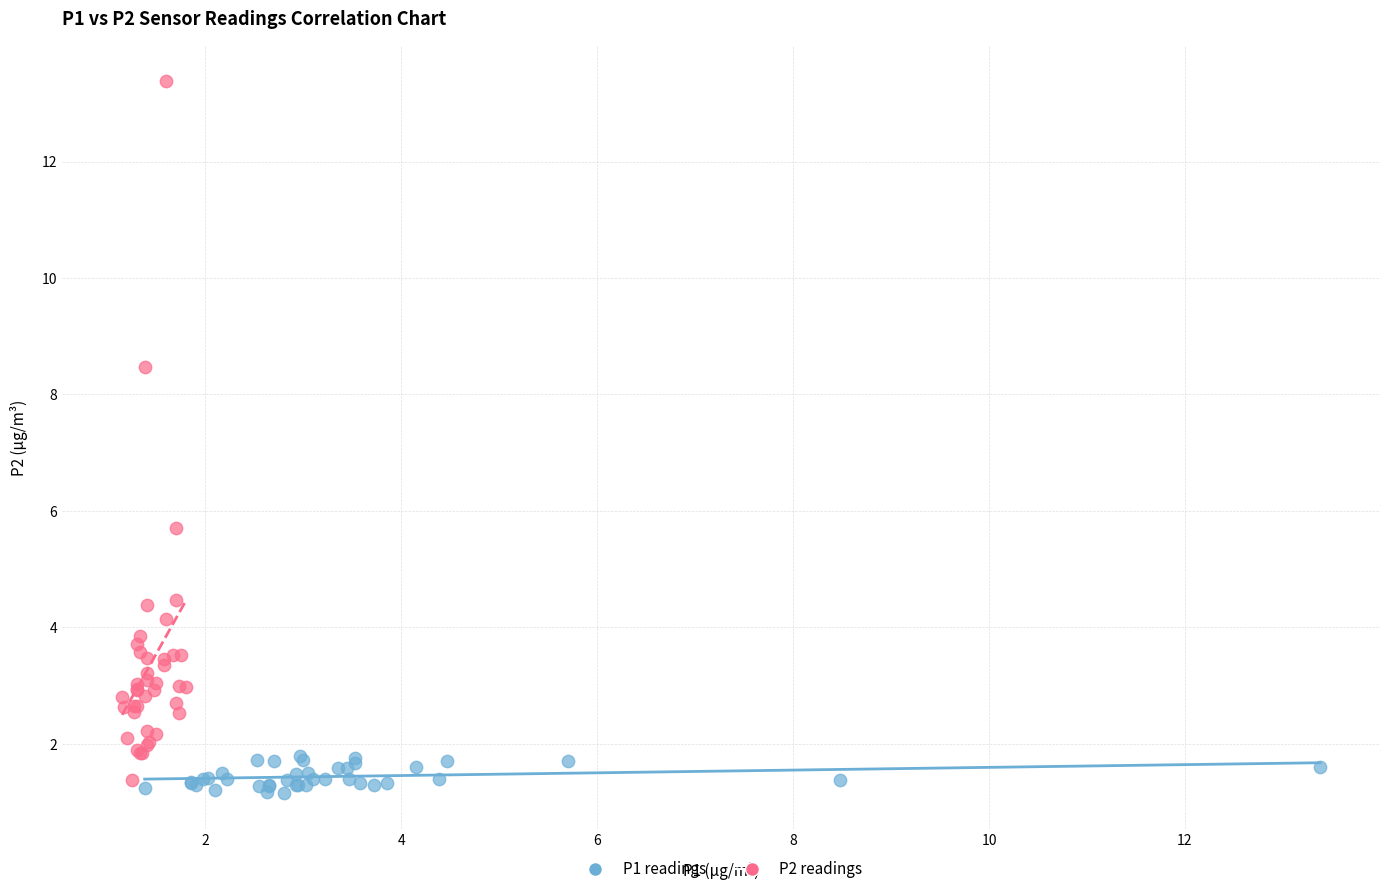

What are all the series names shown in the legend?

P1 readings, P2 readings